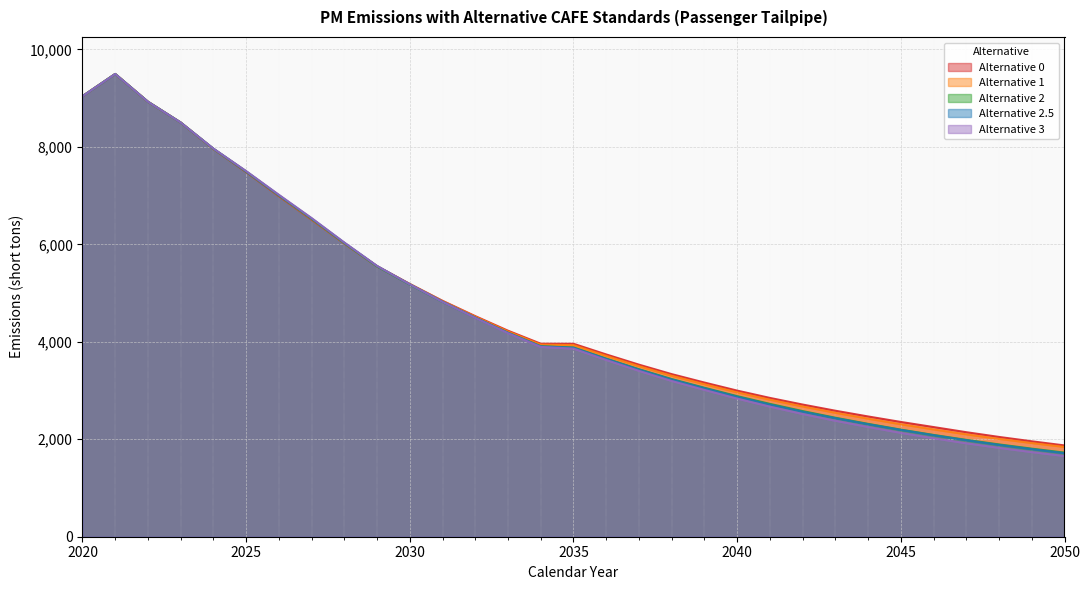

Which series has the widest spread of values?

Alternative 3